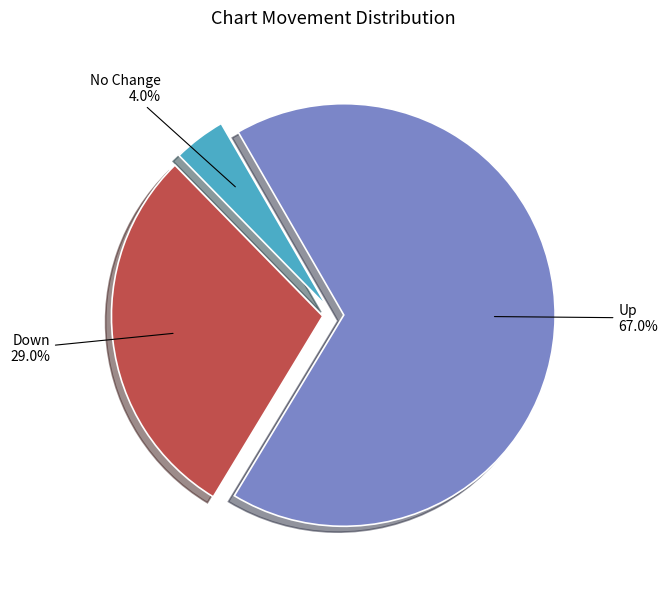

Count the number of slices in the pie.

3